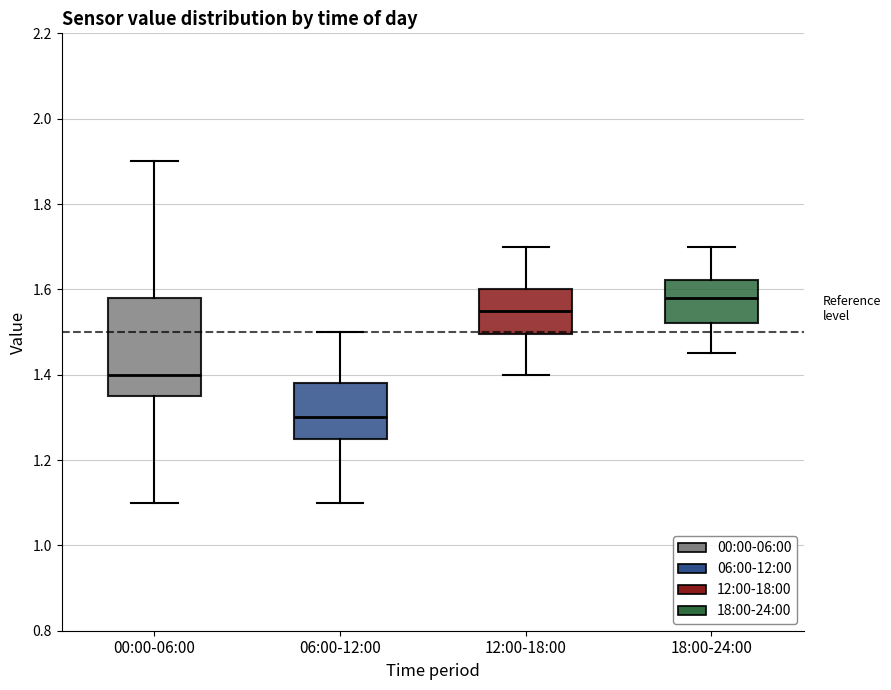

Which box has the lowest median line?

06:00-12:00